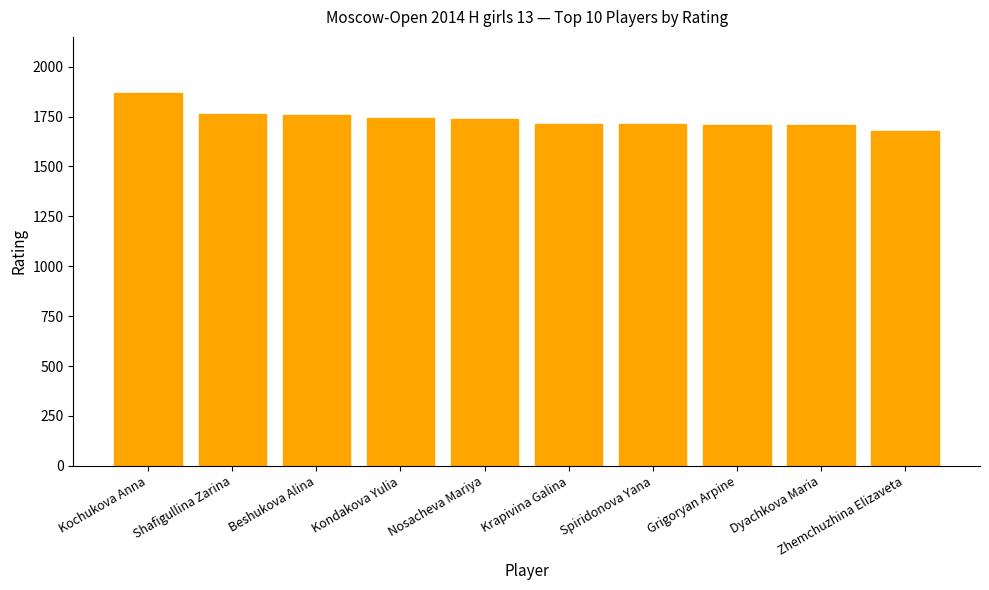

How many bars are there in total?

10